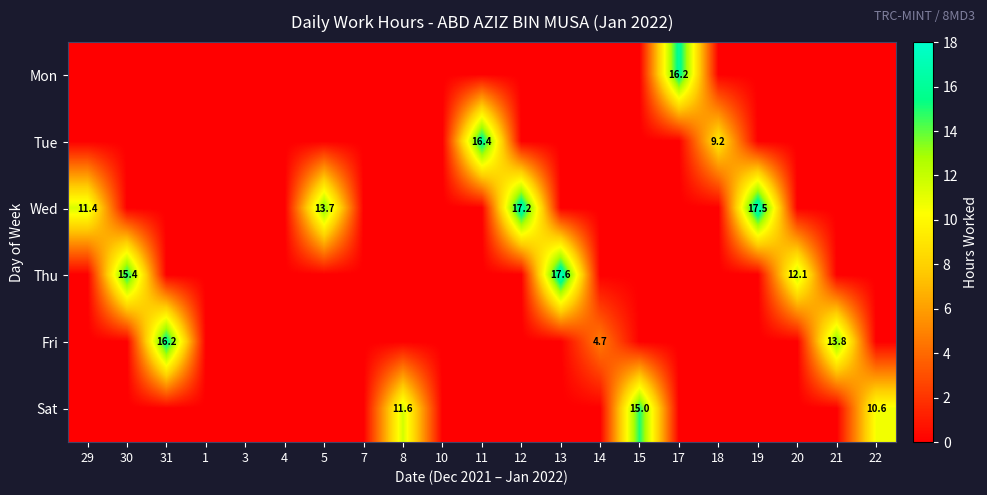

The Tue series shows 9.6 at 11. True or false?

False